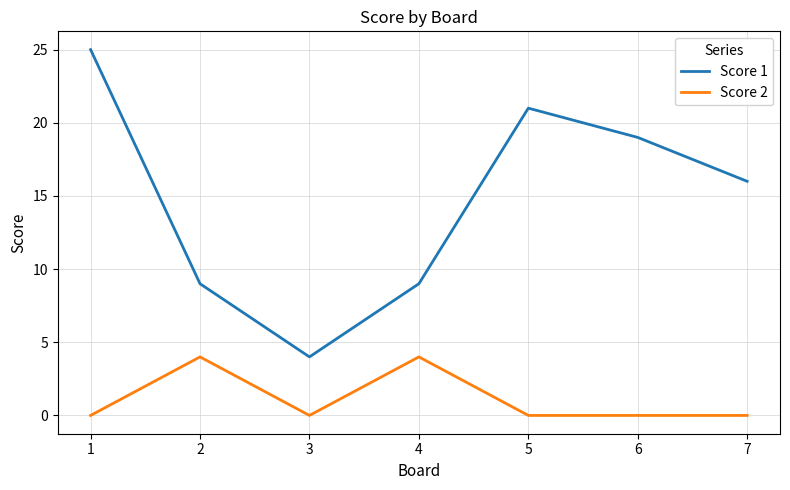

True or false: Score 2 and Score 1 cross at least once.

False